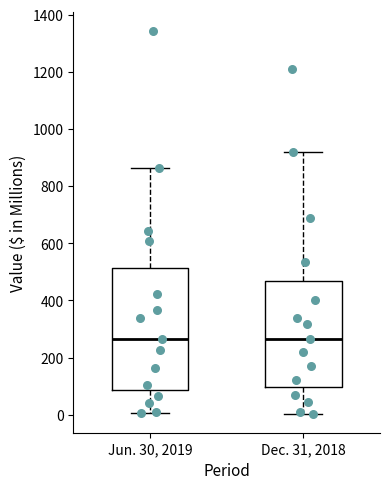

Comparing the boxes themselves (not the whiskers), which one is the tallest?

Jun. 30, 2019